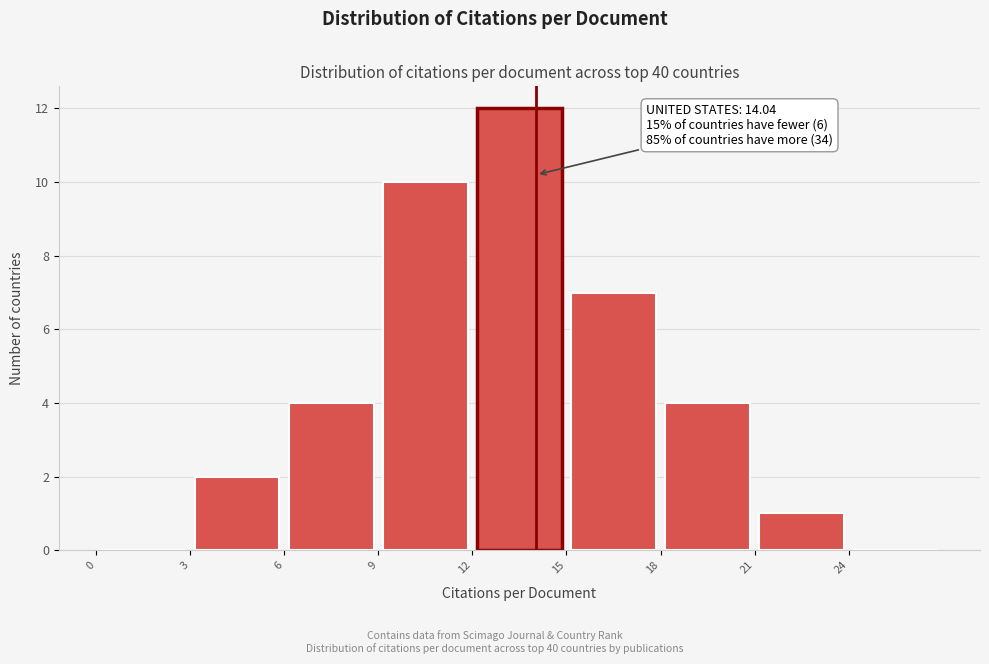

Which range on the x-axis has the tallest bar?

12 to 15